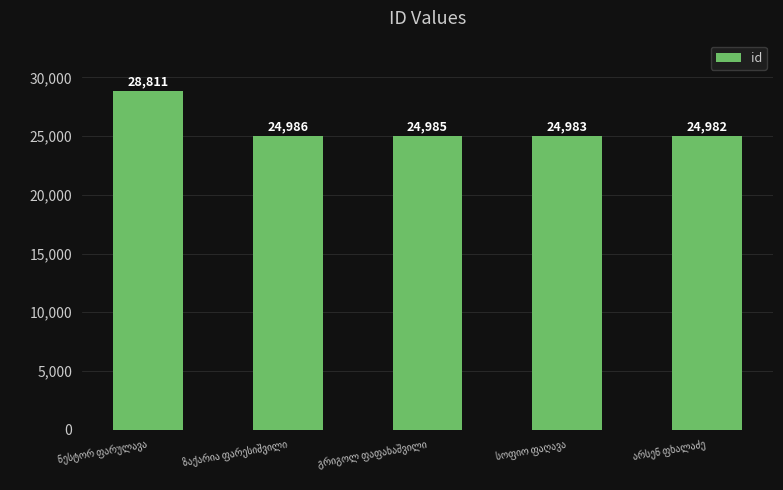

What is the greatest value displayed?

28811